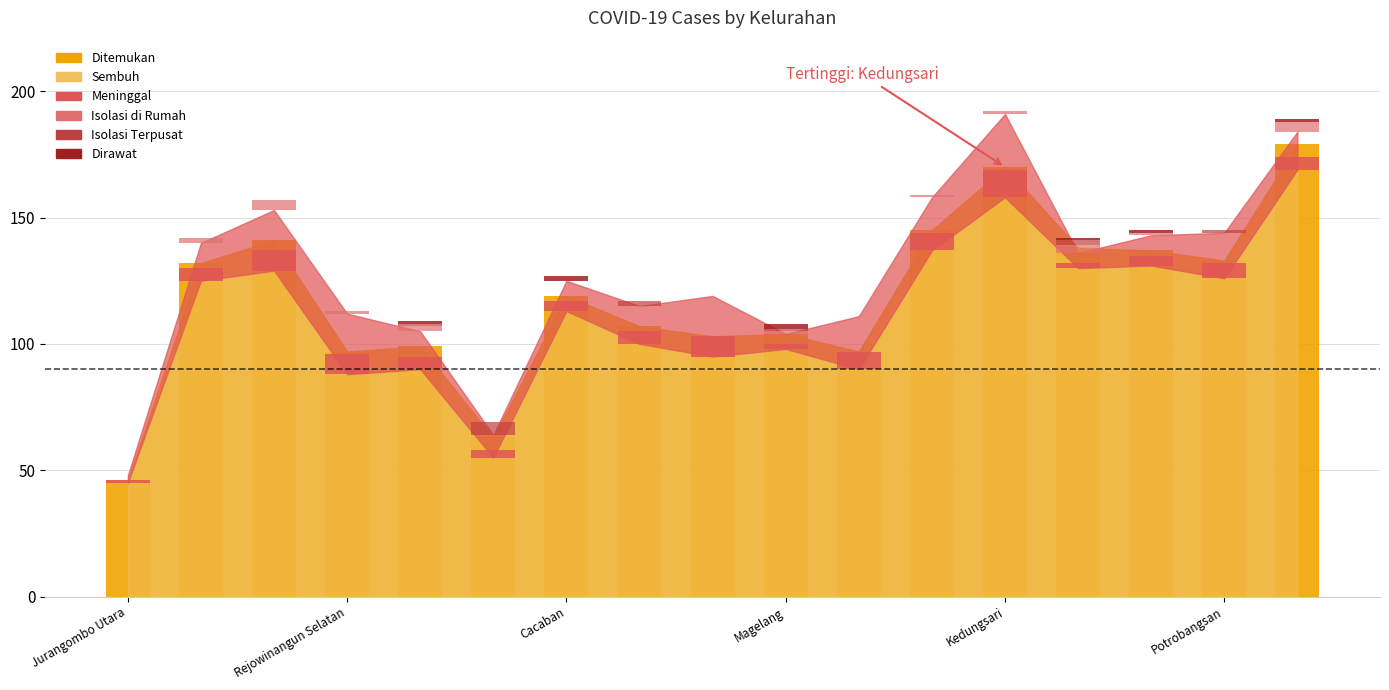

How many bars are there in total?

68